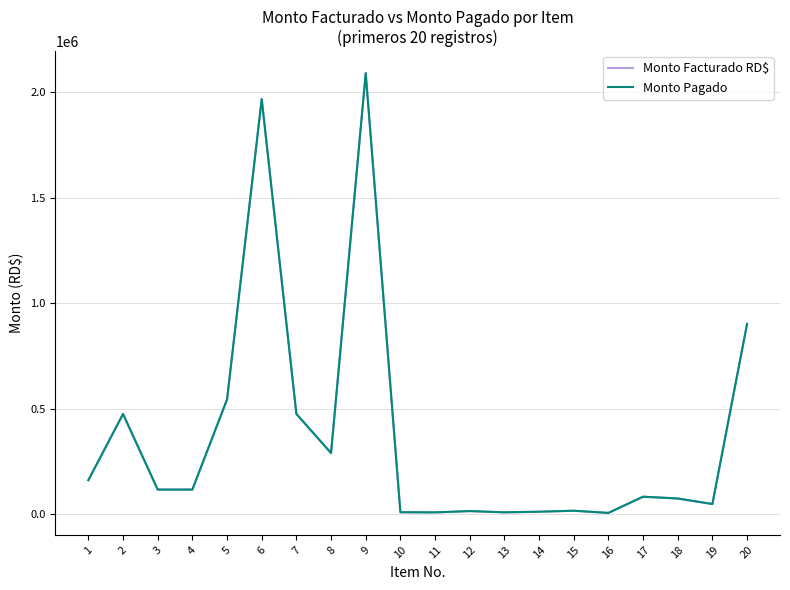

What value does the Monto Pagado series have at 5?

544990.8